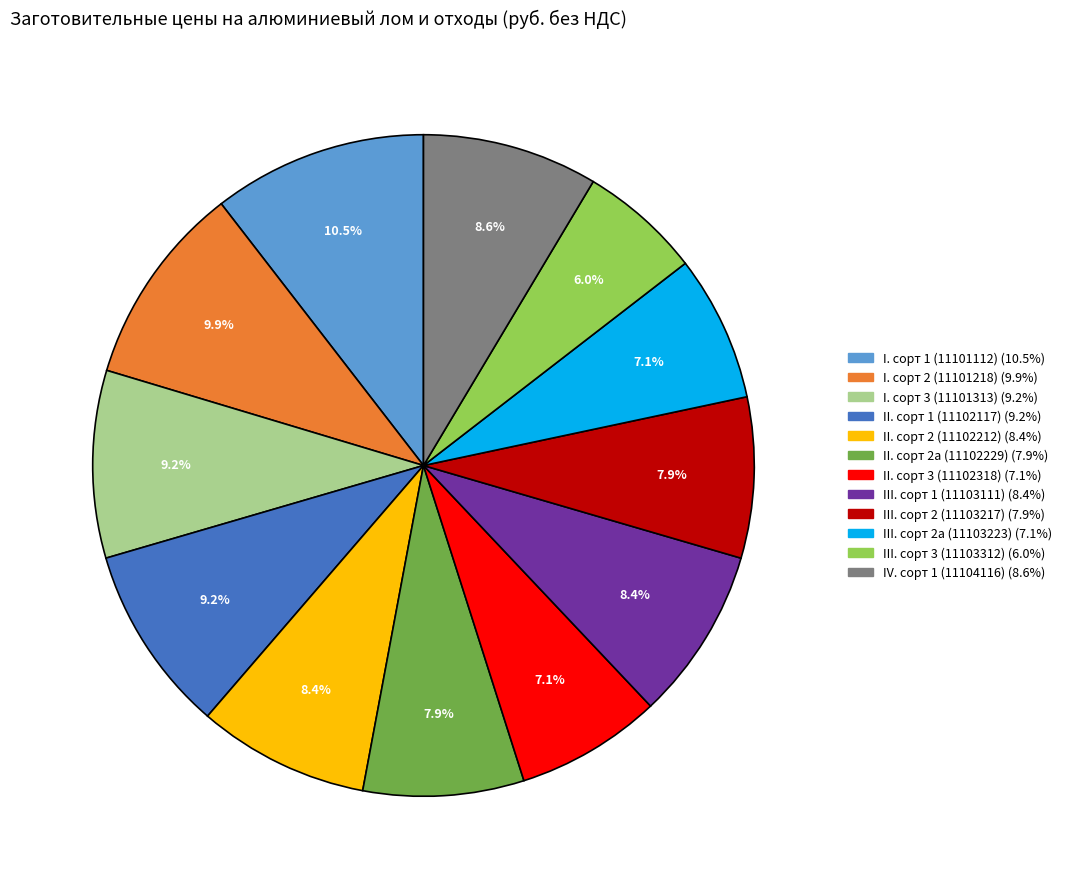

To the nearest percent, what is the combined percentage of II. сорт 2 (11102212) and I. сорт 2 (11101218)?

18%